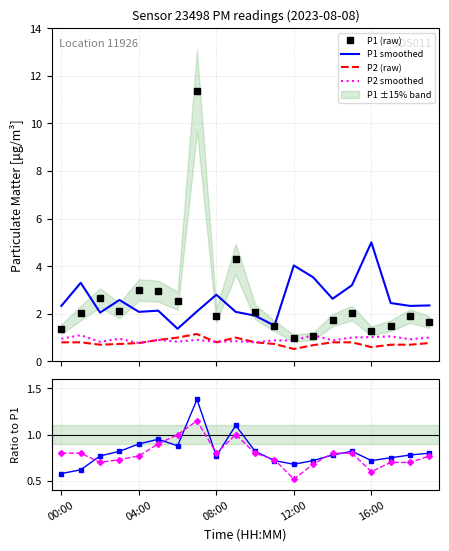

True or false: P1 smoothed and P2 ratio intersect in this chart.

False